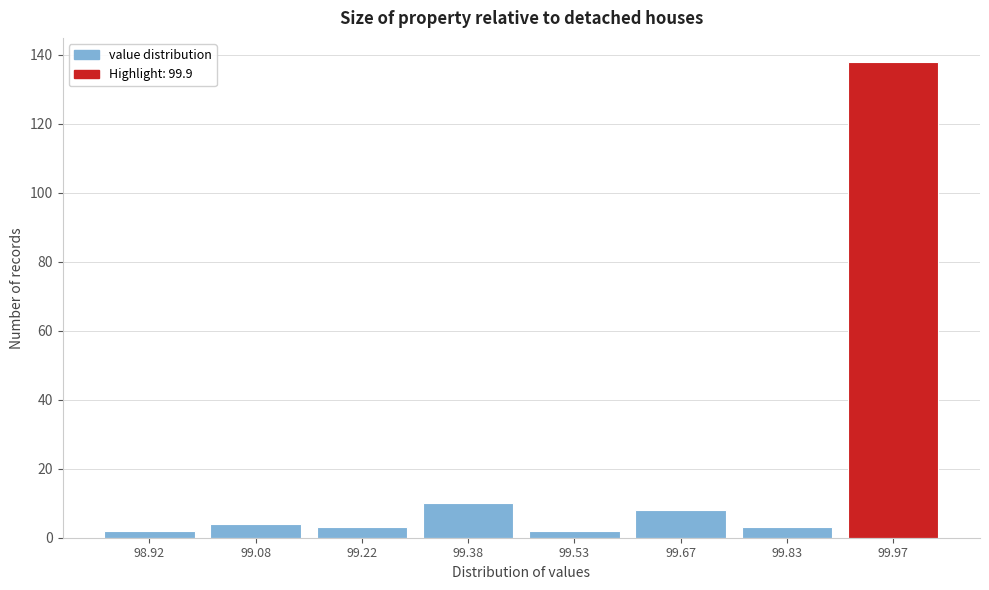

Reading left to right, transcribe all the data shown in this chart.

98.92=2	99.08=4	99.22=3	99.38=10	99.53=2	99.67=8	99.83=3	99.97=138